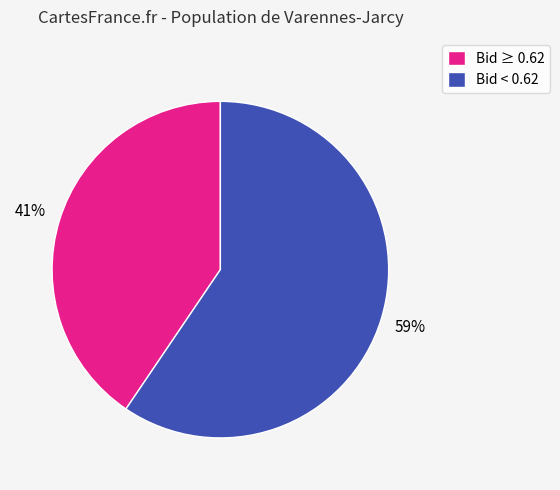

Count the number of slices in the pie.

2